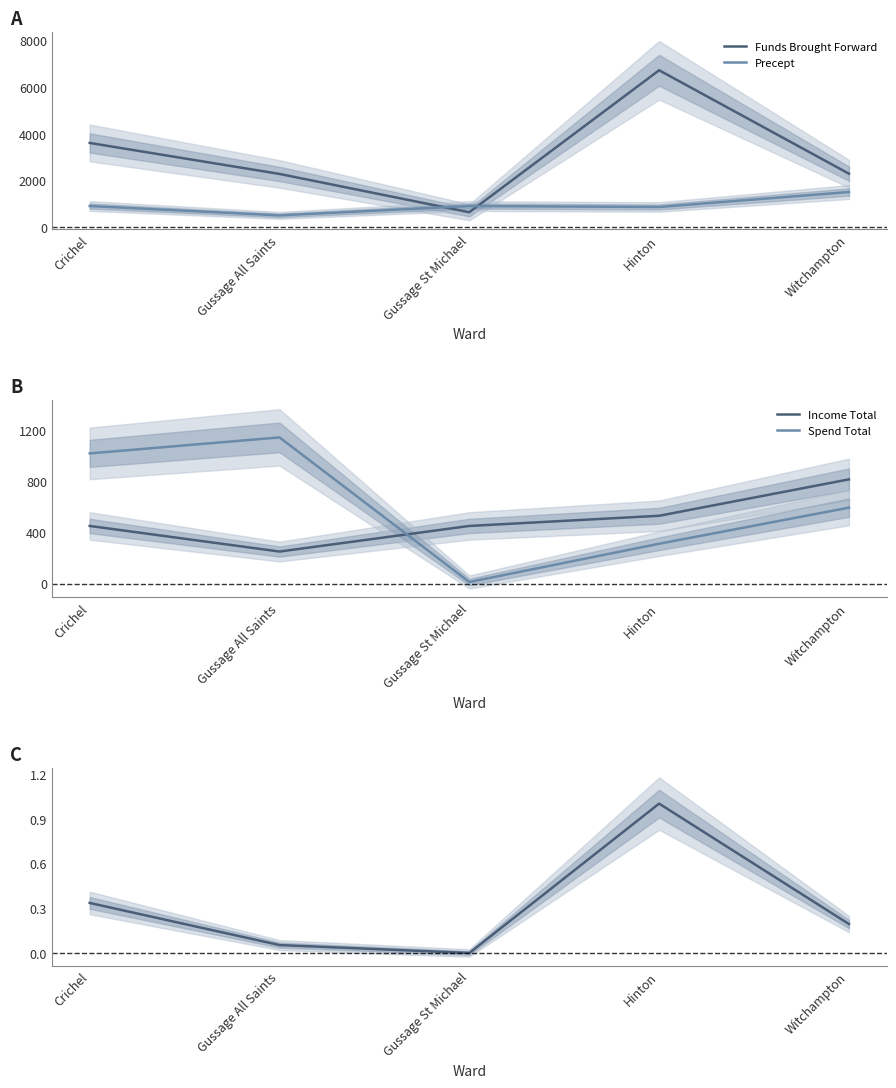

True or false: Precept and Spend Total cross at least once.

True